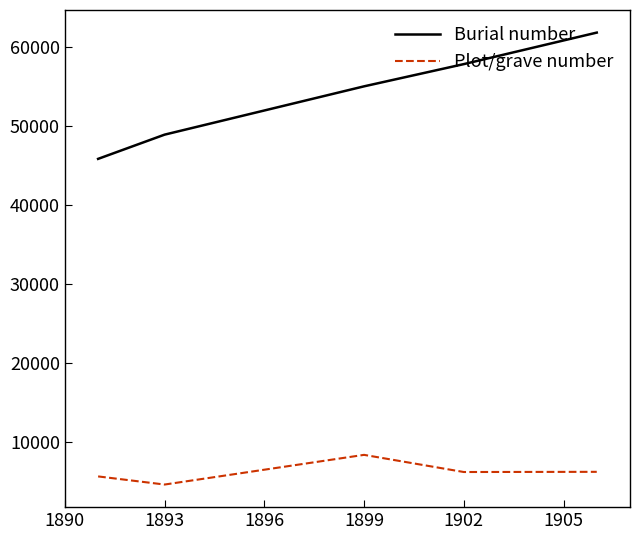

What is the difference between the maximum and minimum values in the Burial number series?

15996